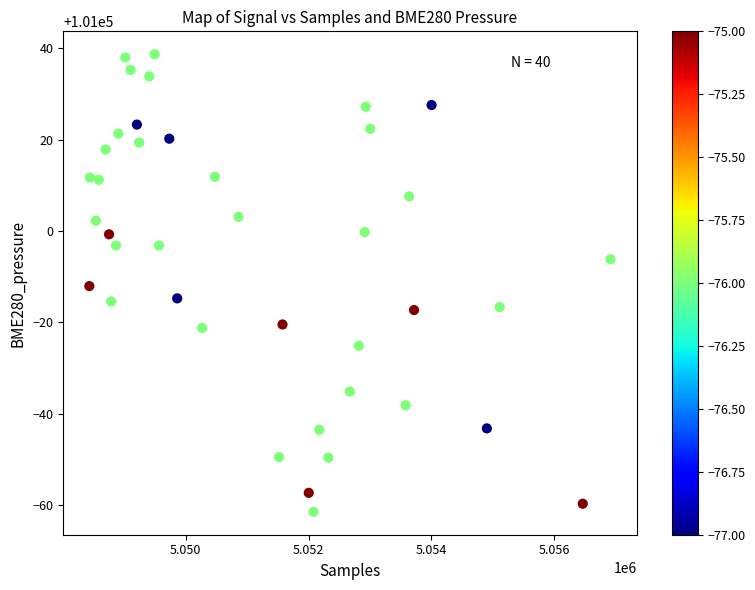

What is the range of Y values (max minus min)?

100.2